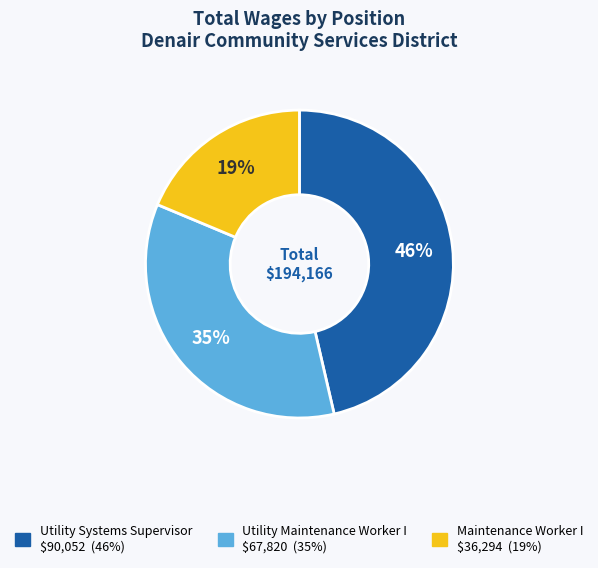

Between Maintenance Worker I and Utility Systems Supervisor, which is larger?

Utility Systems Supervisor